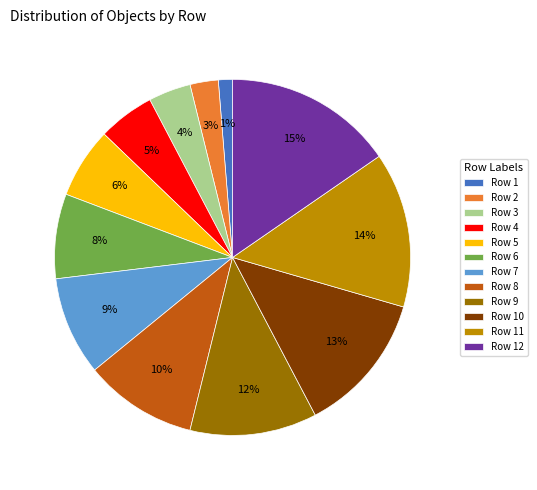

Between Row 2 and Row 10, which is larger?

Row 10